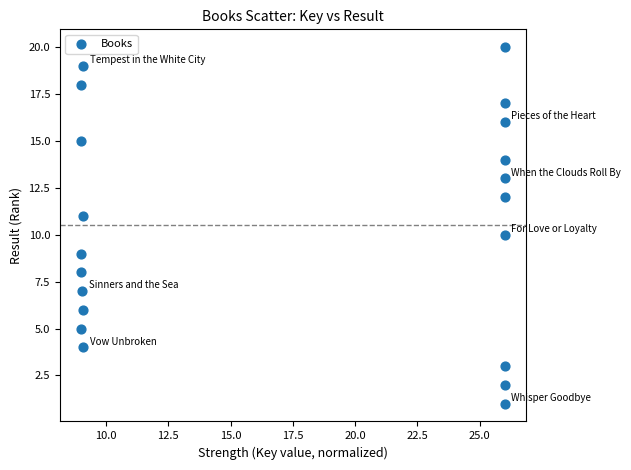

What is the range of Y values (max minus min)?

19